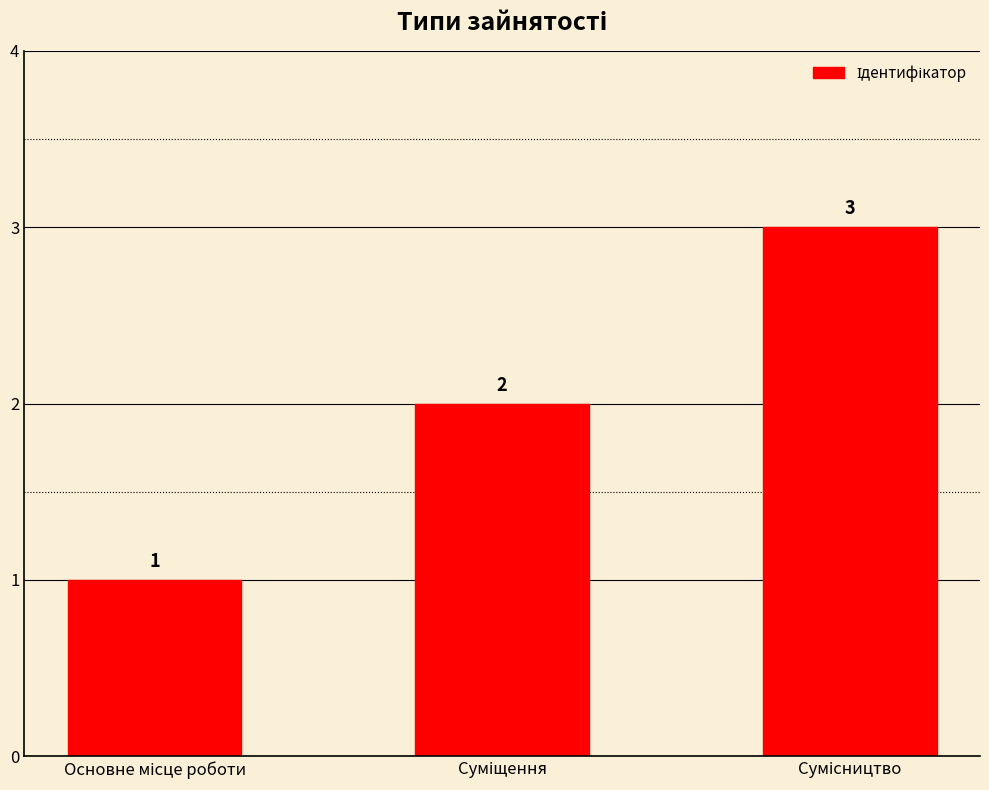

How many values are between 1 and 3?

3